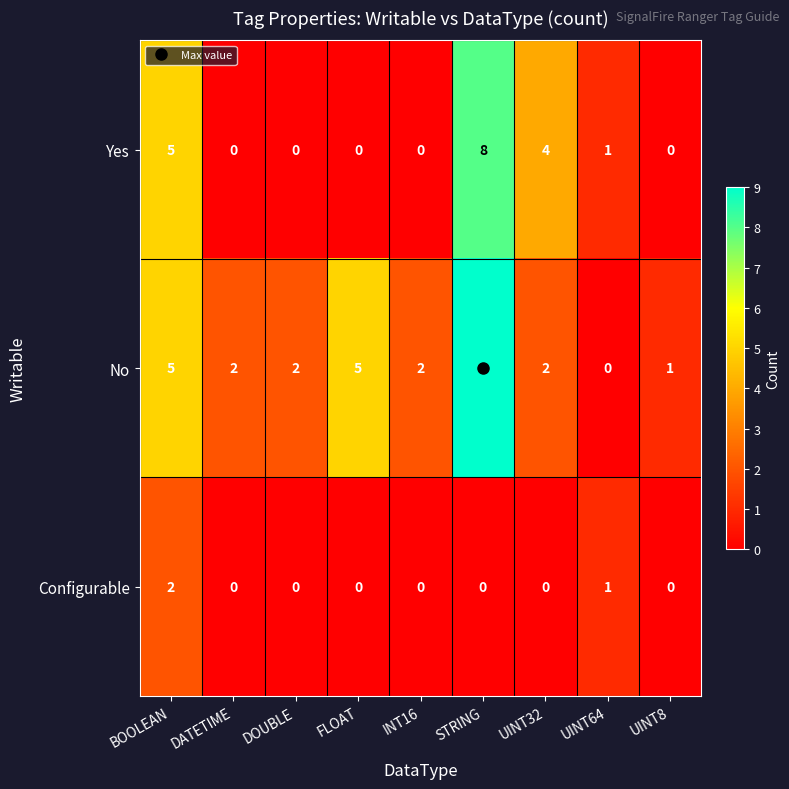

At which label does Yes reach its peak?

STRING